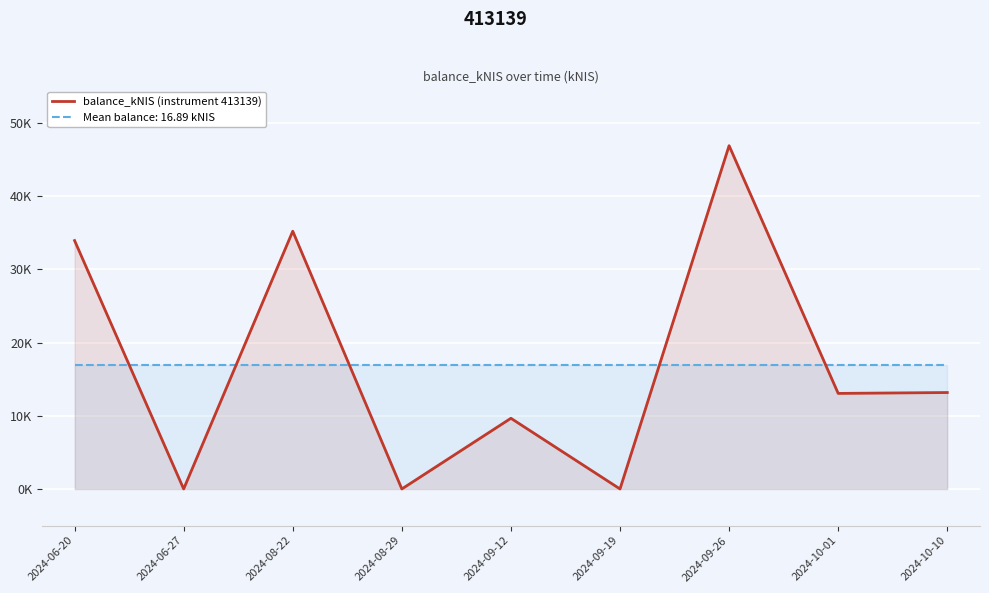

Reading right to left, transcribe all the data shown in this chart.

13.2	13.1	46.9	0.0	9.7	0.0	35.2	0.0	34.0